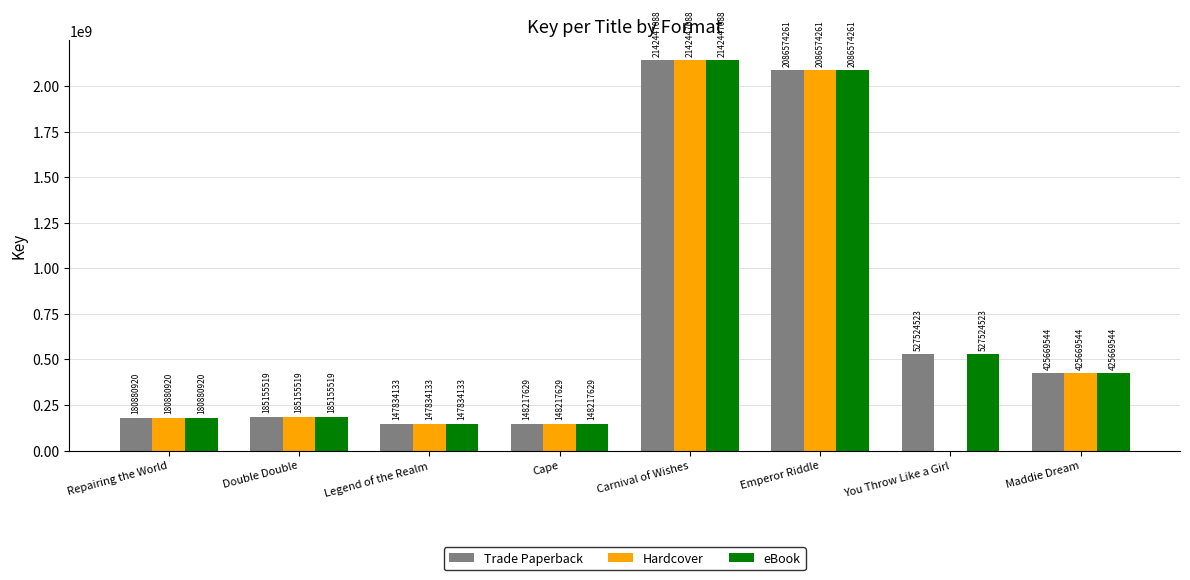

The value of Hardcover at You Throw Like a Girl is -1213155457. True or false?

False